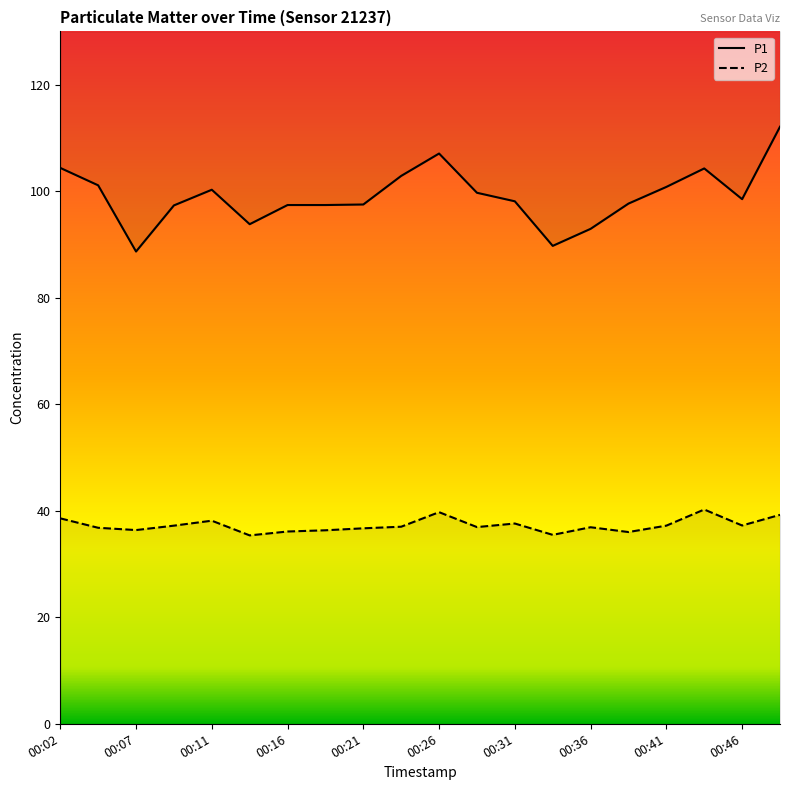

Does the chart display data point markers on the line(s)?

No